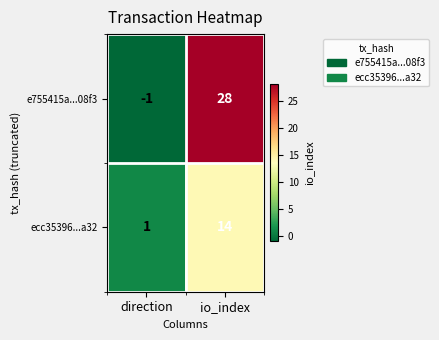

At how many categories does at least one series exceed 16?

1